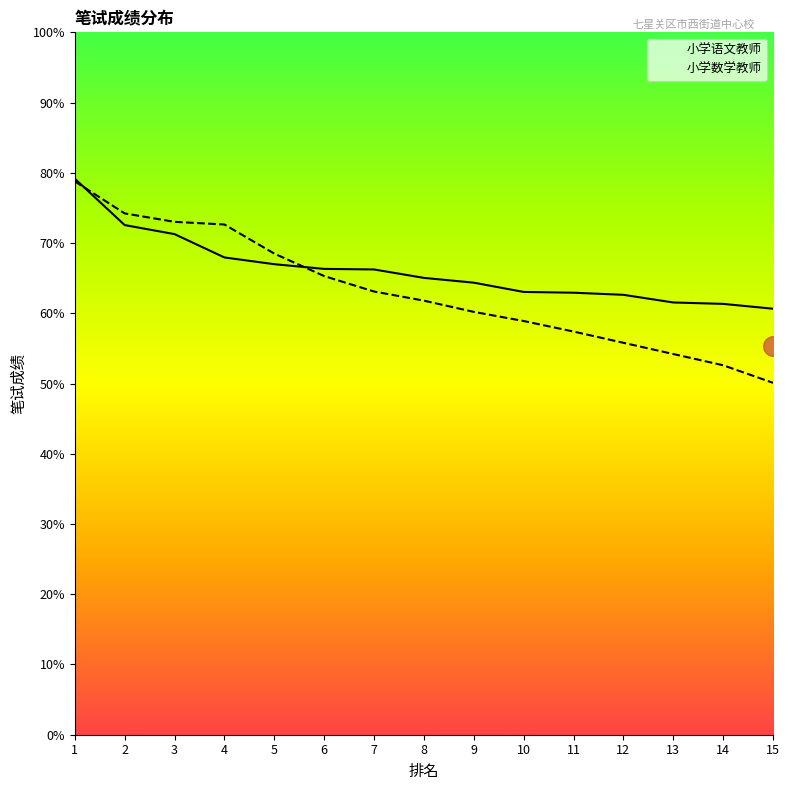

At which category is the sum across all series the highest?

1